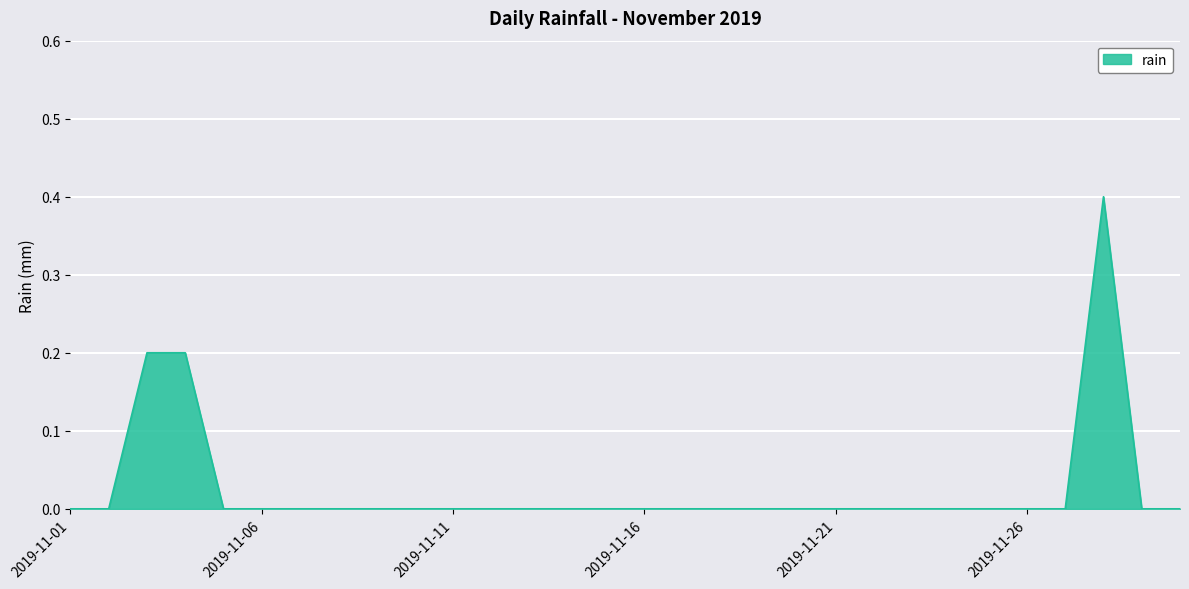

What is the difference between the maximum and minimum values?

0.4